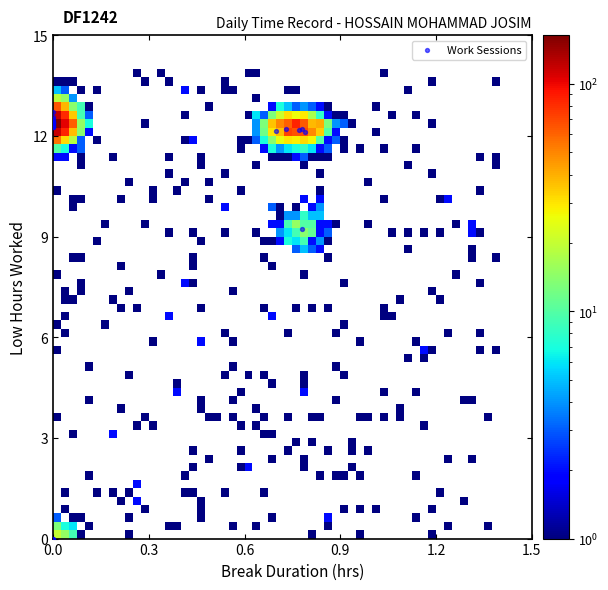

What Y value in the scatter plot is closest to 6?

9.2